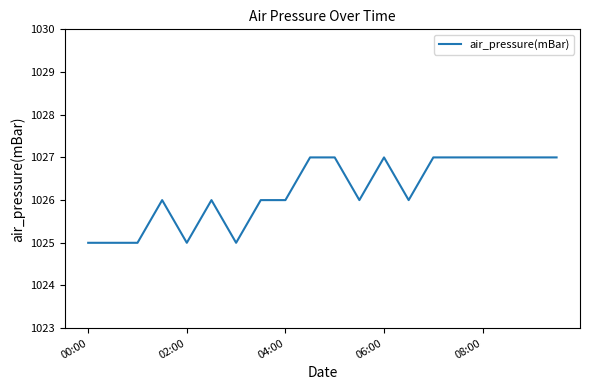

Does the chart have visible grid lines?

No